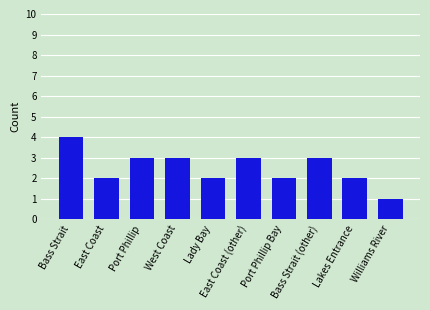

Which has a higher value, Bass Strait or Lakes Entrance?

Bass Strait